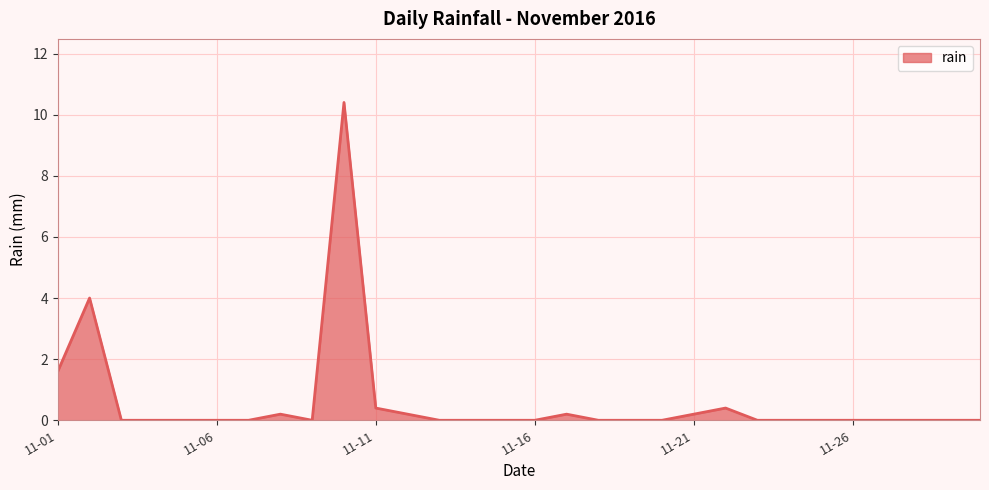

What is the greatest value displayed?

10.4